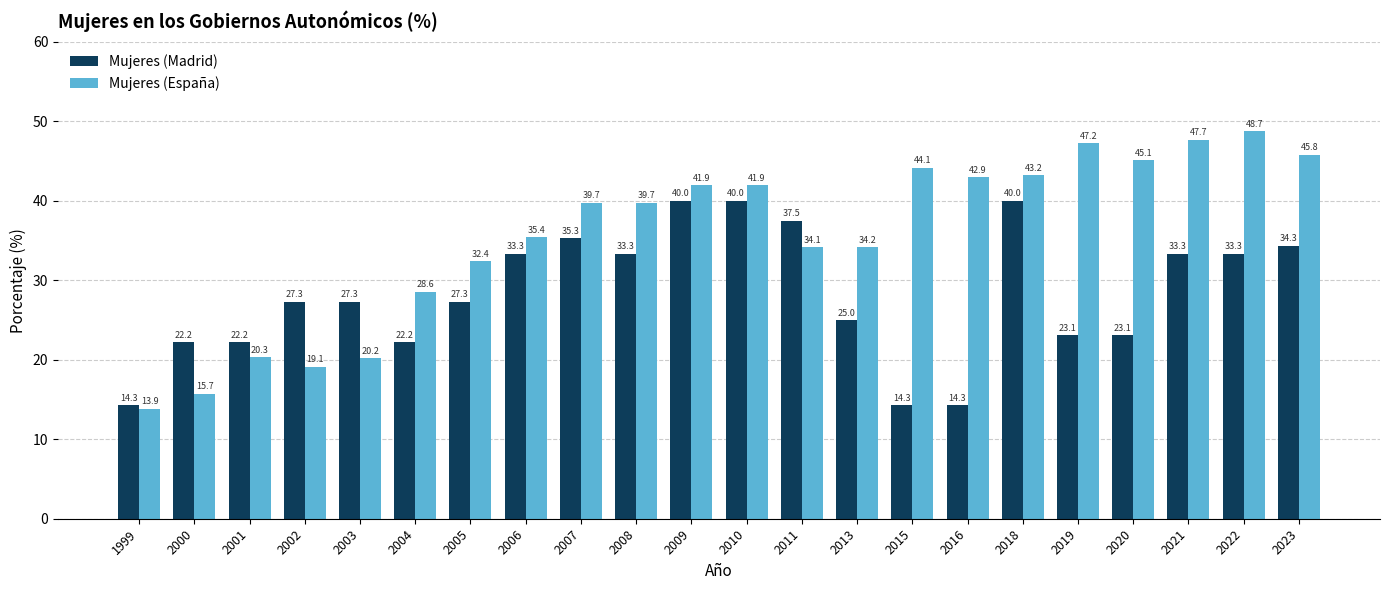

Where does the Mujeres (Madrid) series first go above 27?

2002